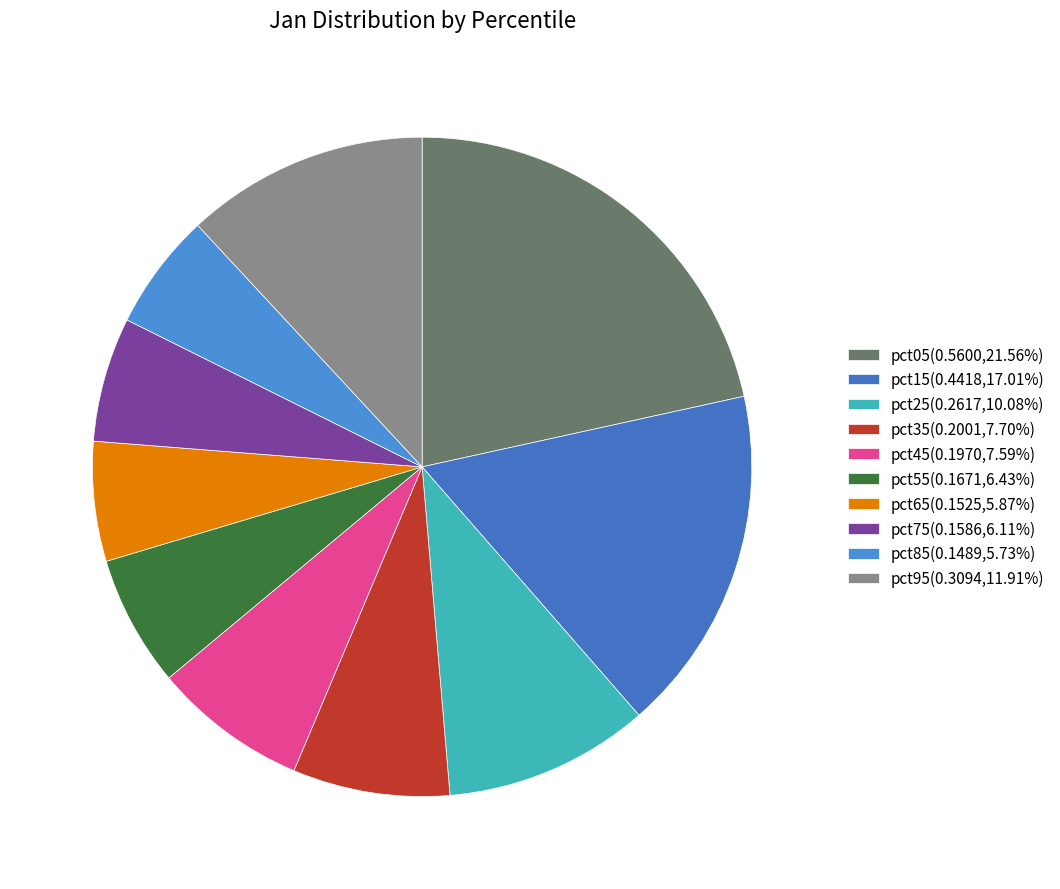

How many segments does this pie chart have?

10